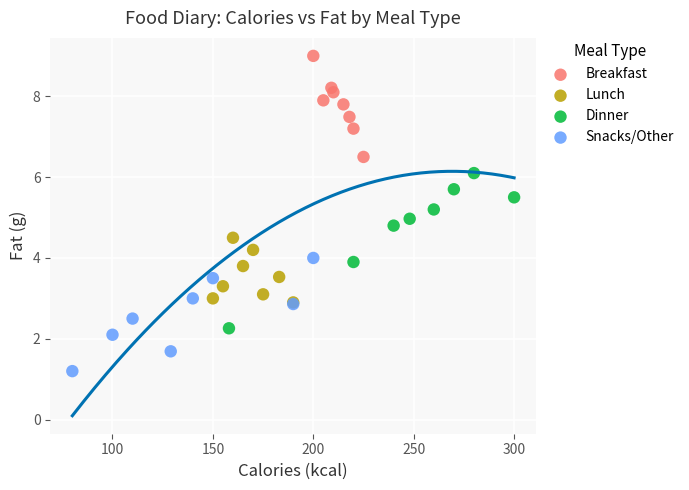

Which series reaches the maximum Y coordinate?

Breakfast